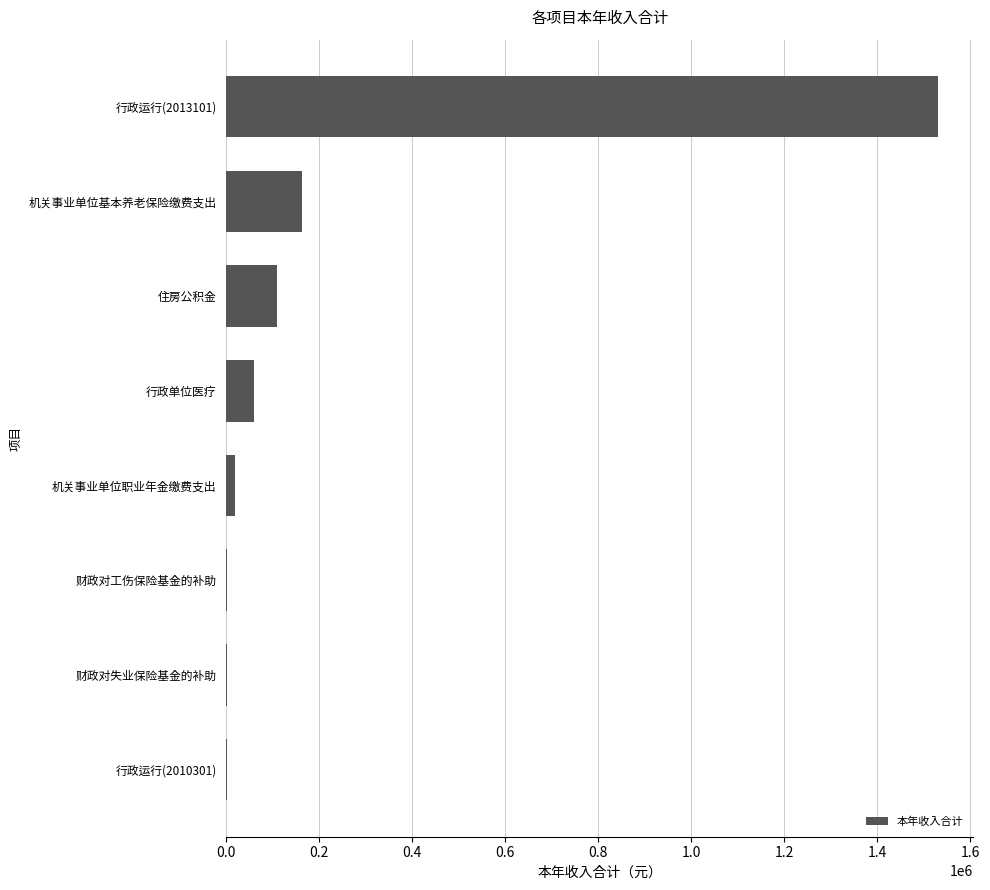

Between 机关事业单位基本养老保险缴费支出 and 行政运行(2010301), which is larger?

机关事业单位基本养老保险缴费支出